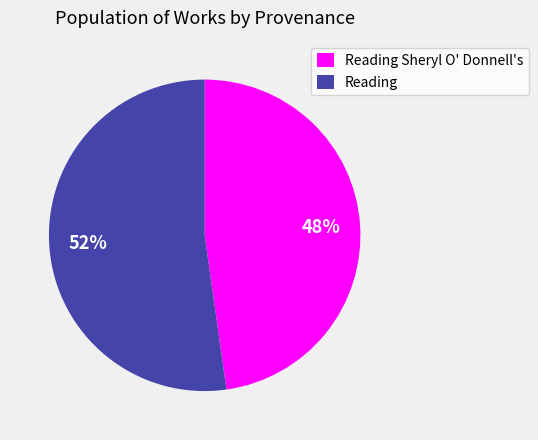

What percentage is the Reading slice, to the nearest percent?

52%